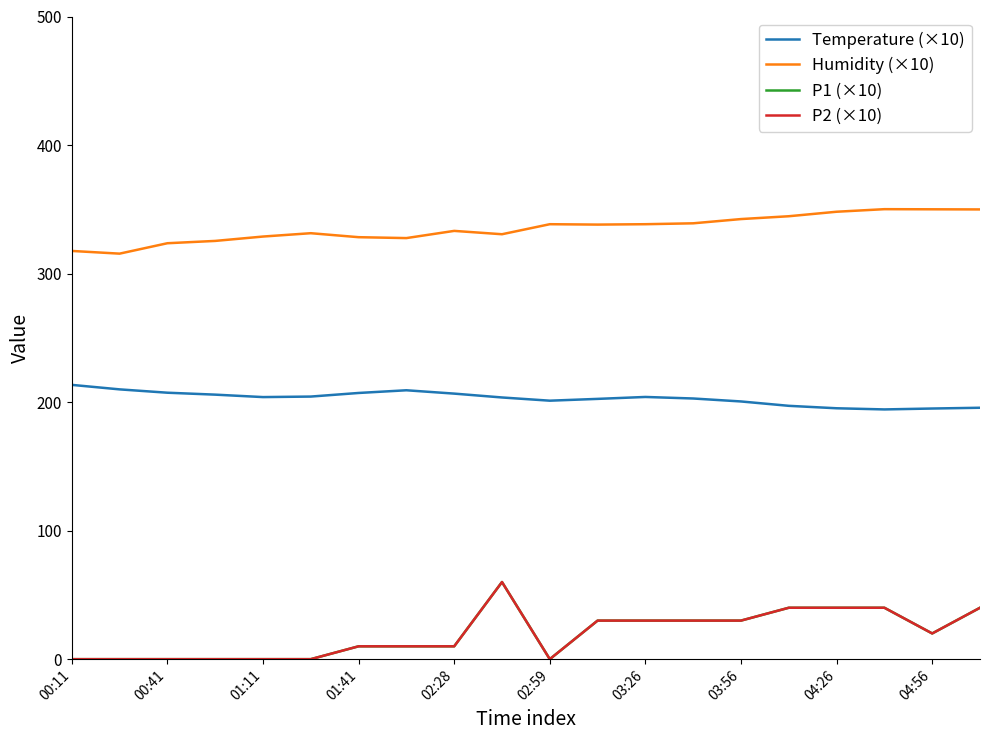

What is the average value of the P1 (×10) series?

19.5